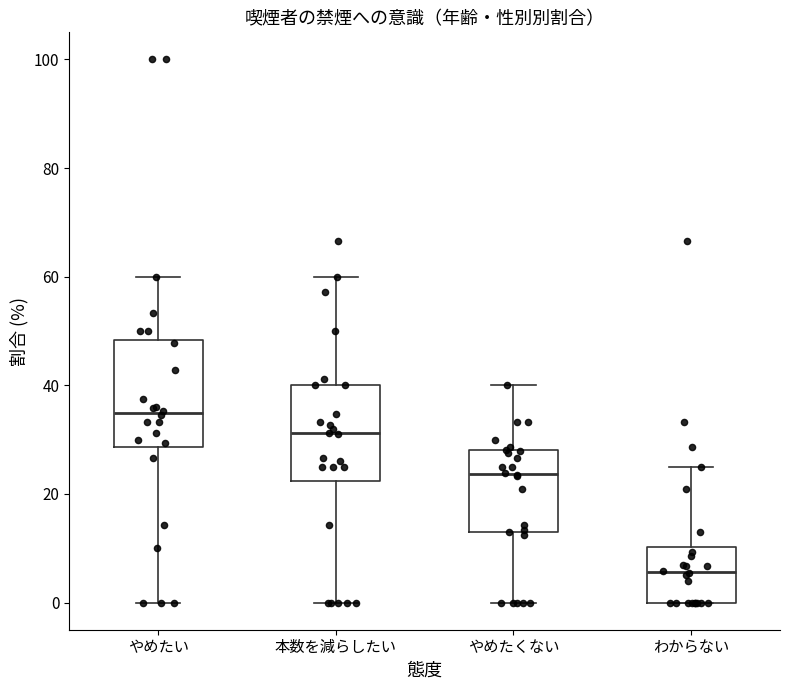

Reading left to right, read every box against the y-axis: the position of its median line, the range the box covers, and the ends of its whiskers. The values are not printed on the chart, so give them approximately, as read against the axis.

やめたい: median 34, box 28 to 48, whiskers 0 to 60
本数を減らしたい: median 32, box 22 to 40, whiskers 0 to 60
やめたくない: median 24, box 12 to 28, whiskers 0 to 40
わからない: median 6, box 0 to 10, whiskers 0 to 26